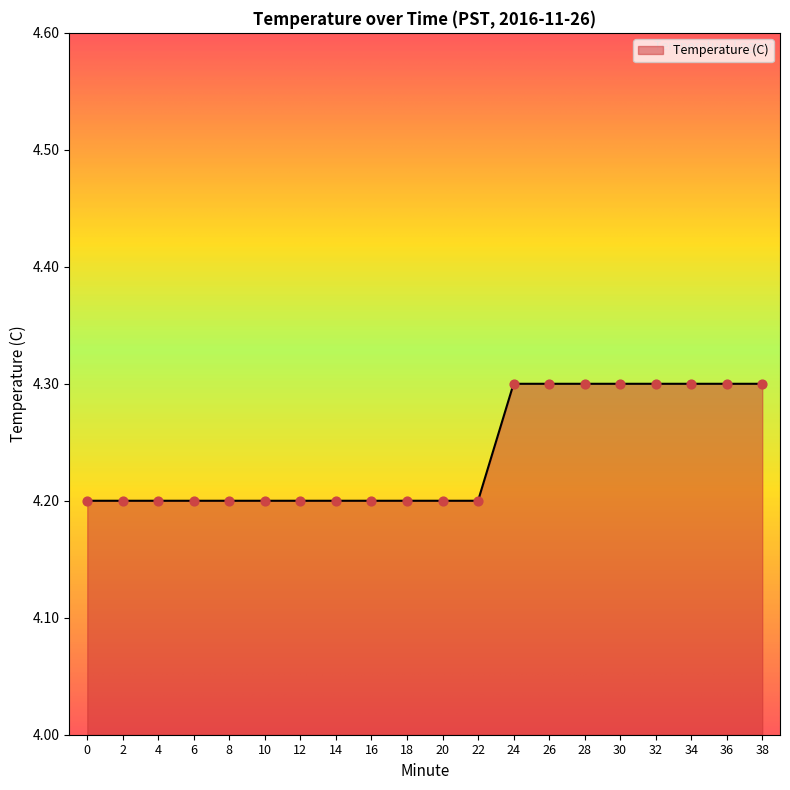

What is the ratio of the value at 36 to the value at 30?

1.0